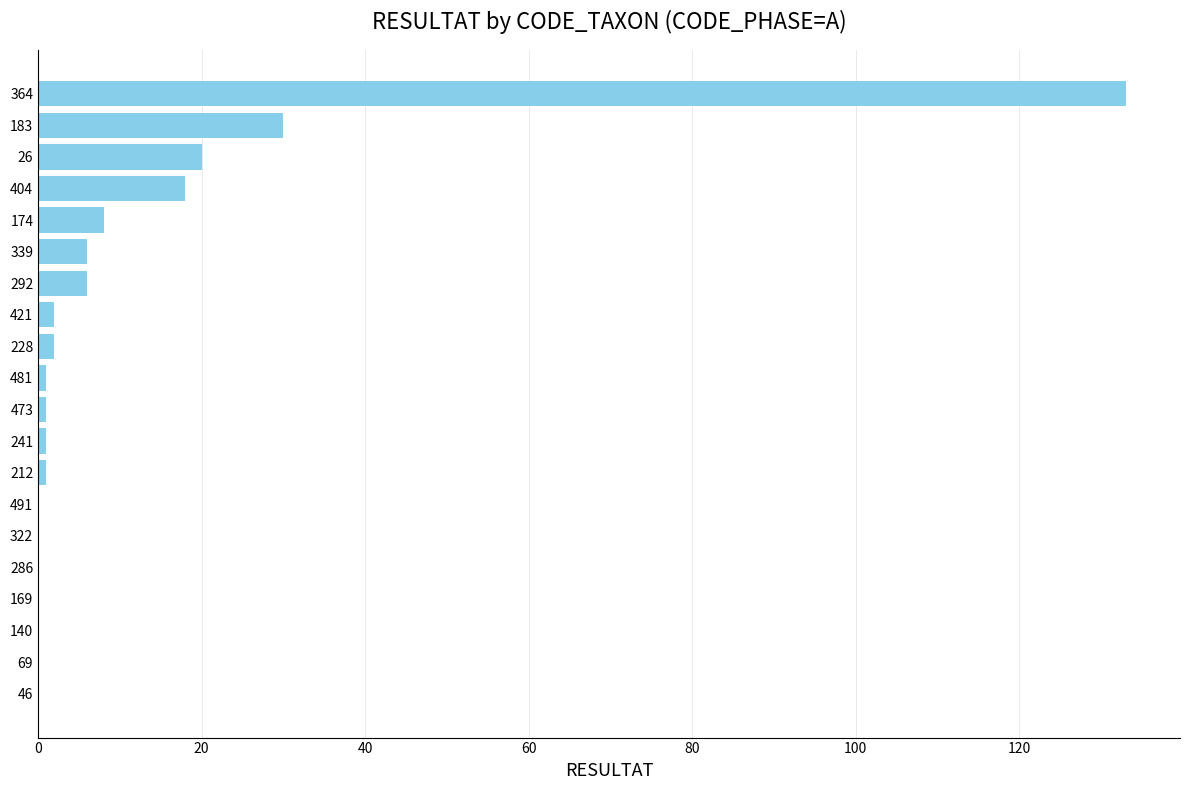

Reading bottom to top, list all the values displayed in this chart.

46=0	69=0	140=0	169=0	286=0	322=0	491=0	212=1	241=1	473=1	481=1	228=2	421=2	292=6	339=6	174=8	404=18	26=20	183=30	364=133